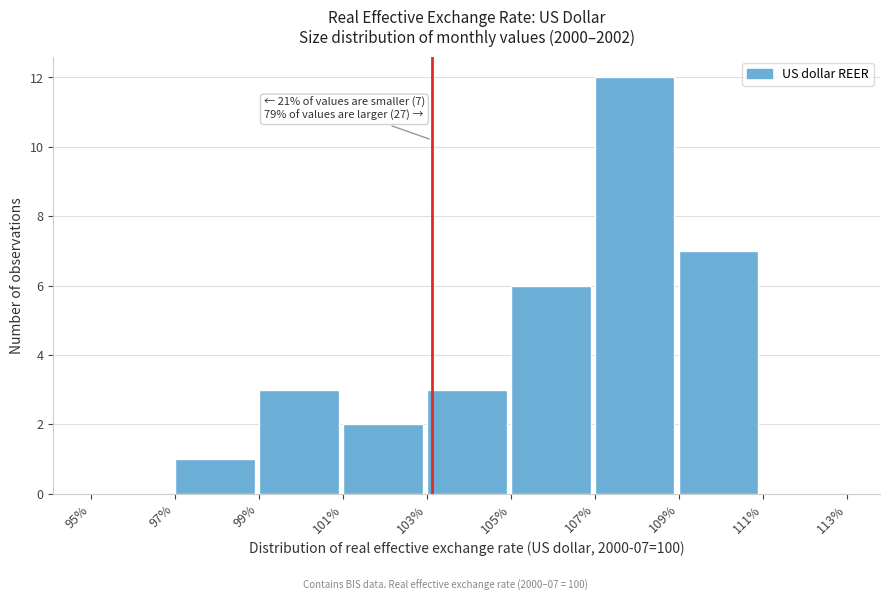

Which range on the x-axis has the tallest bar?

107% to 109%